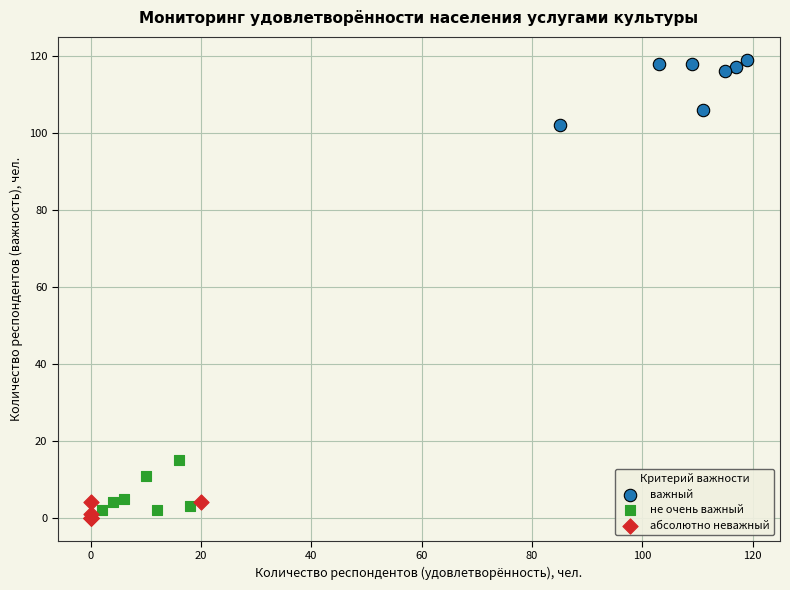

What are all the series names shown in the legend?

важный, не очень важный, абсолютно неважный